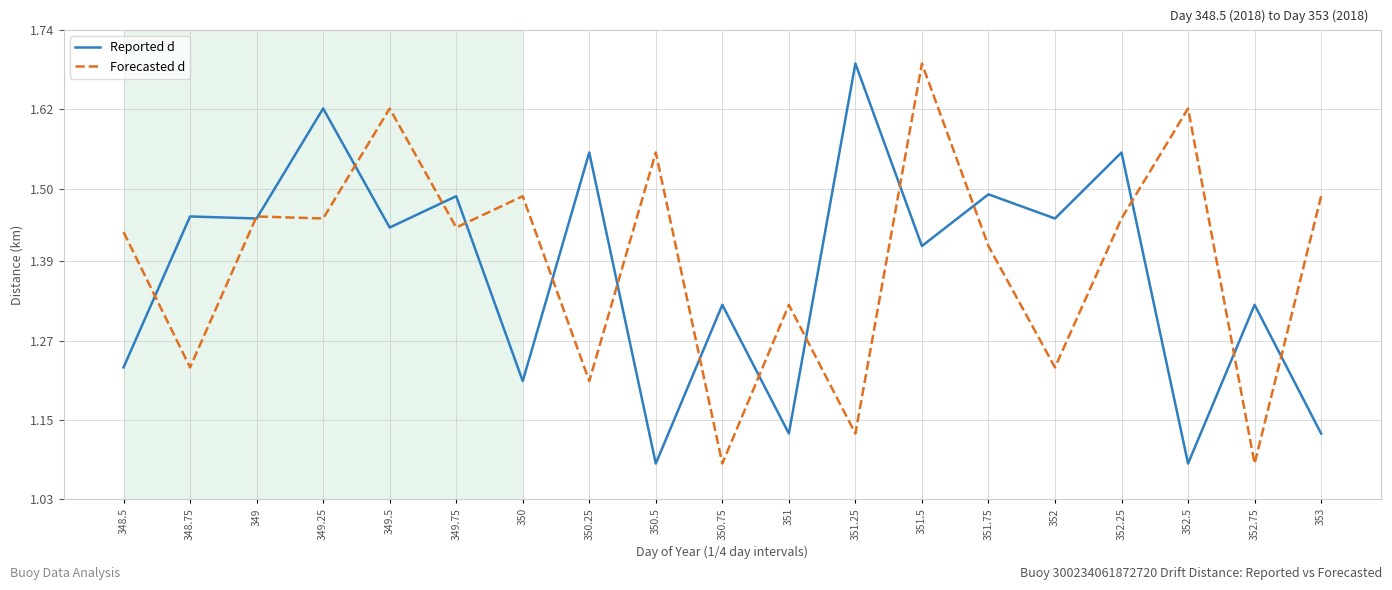

At 348.5, list the series in order from smallest to largest.

Reported d, Forecasted d